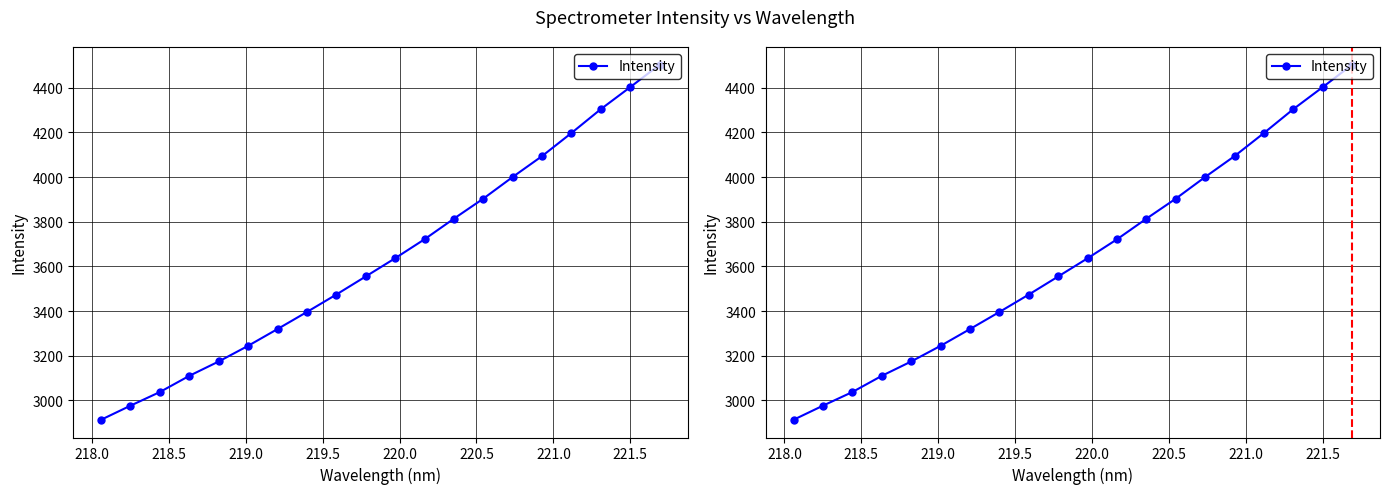

Reading left to right, extract all data points from this chart.

2913.4	2976.5	3037.6	3110.1	3174.3	3244.5	3319.6	3396.0	3474.0	3555.0	3636.5	3721.4	3813.7	3903.4	4000.3	4093.9	4197.2	4304.0	4402.5	4502.8